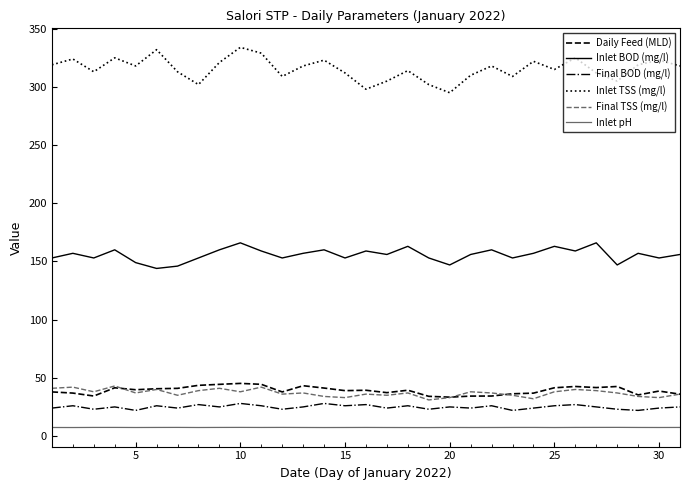

Which series has the largest total across all categories?

Inlet TSS (mg/l)